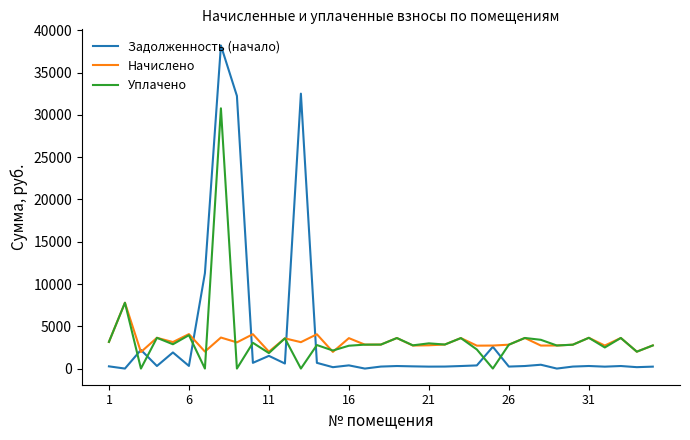

How many values in the Начислено series exceed 2842?

18